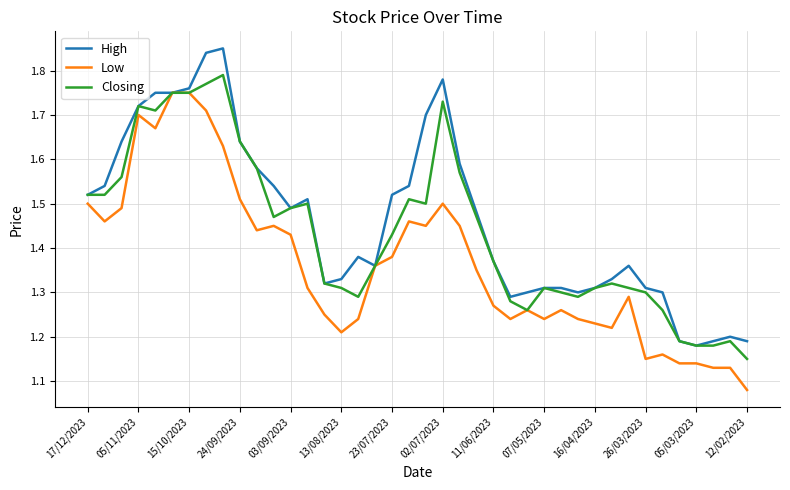

Rank the series by their average value, from lowest to highest.

Low, Closing, High